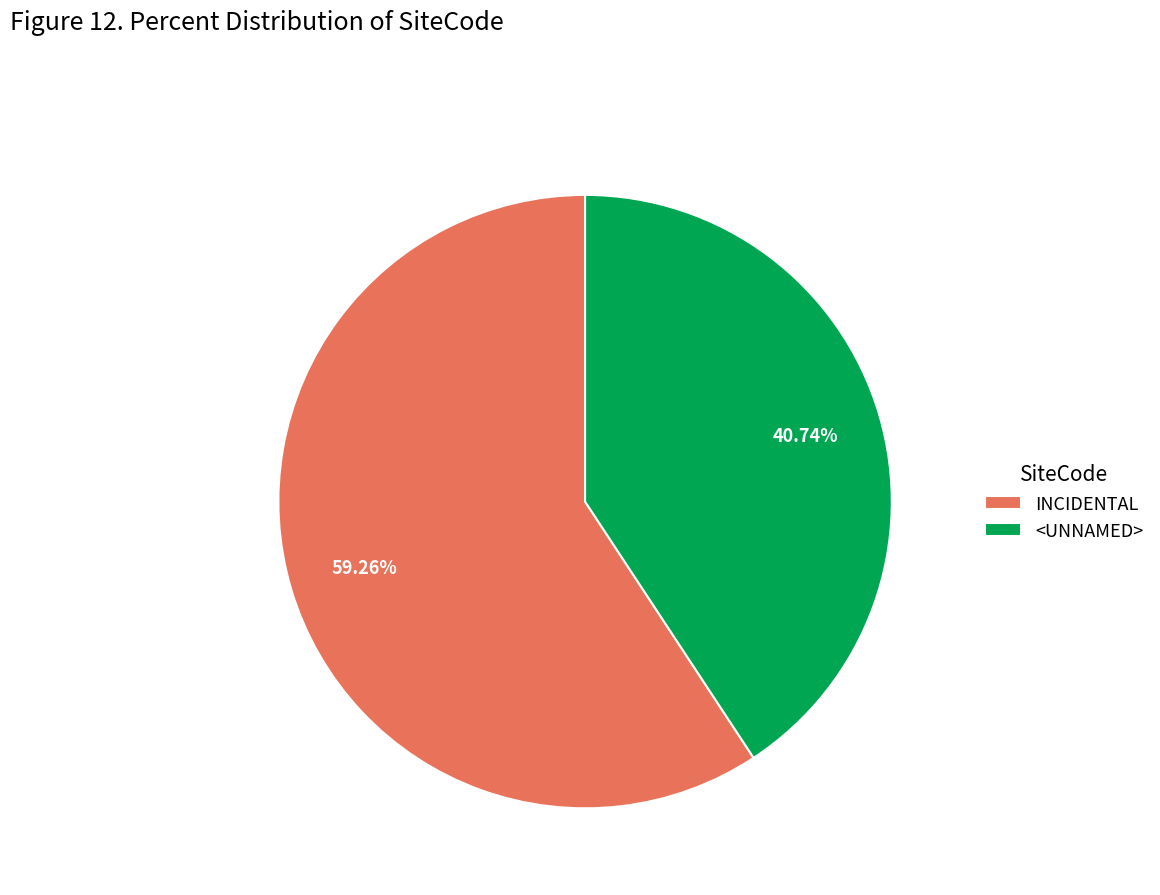

How much of the chart is everything except <UNNAMED>?

59.3%